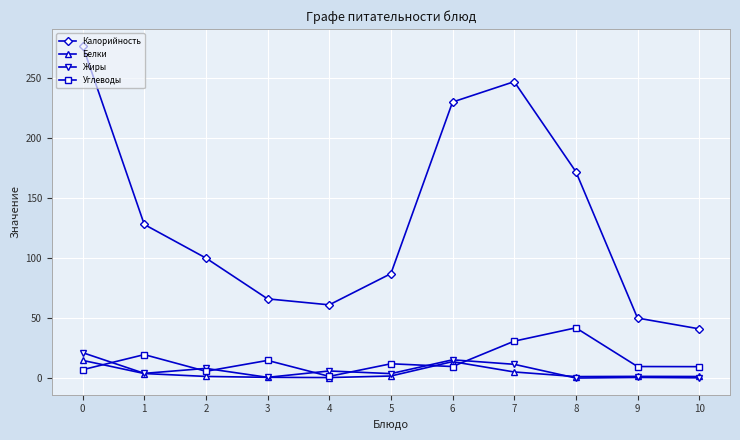

True or false: Калорийность and Белки cross at least once.

False